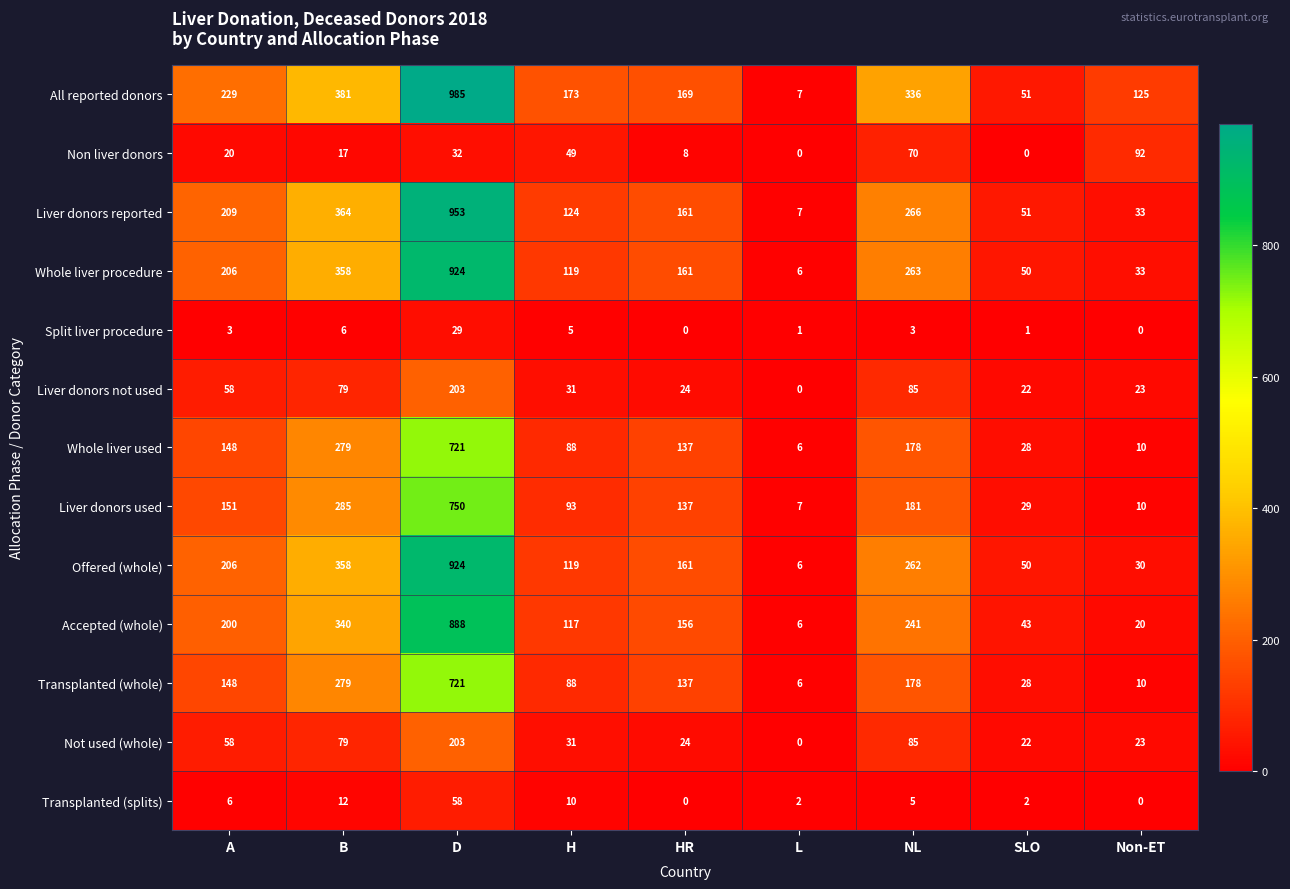

Which series has the widest spread of values?

All reported donors